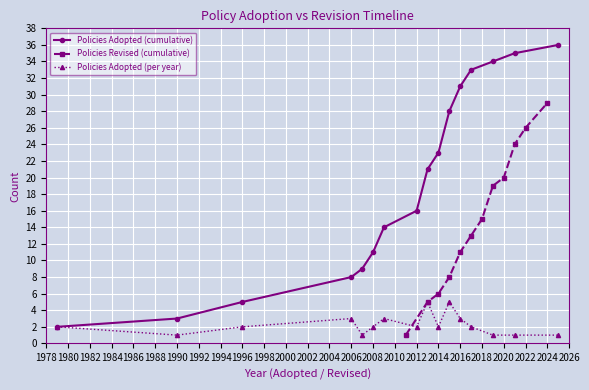

What is the highest value of the Policies Adopted (per year) series?

5